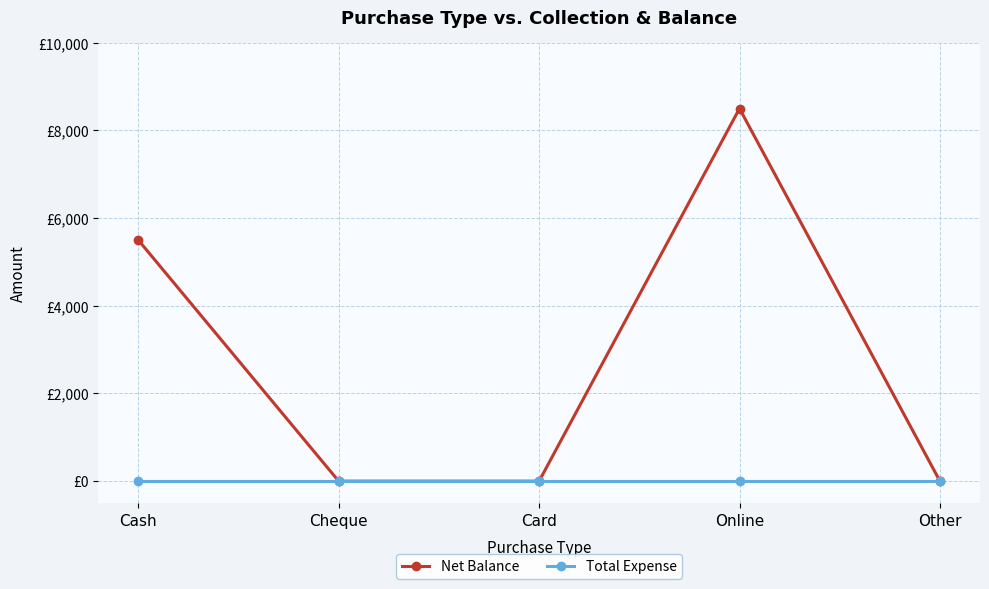

Reading left to right, what are all the values shown in this chart?

Net Balance: 5500	0	0	8500	0
Total Expense: 0	0	0	0	0